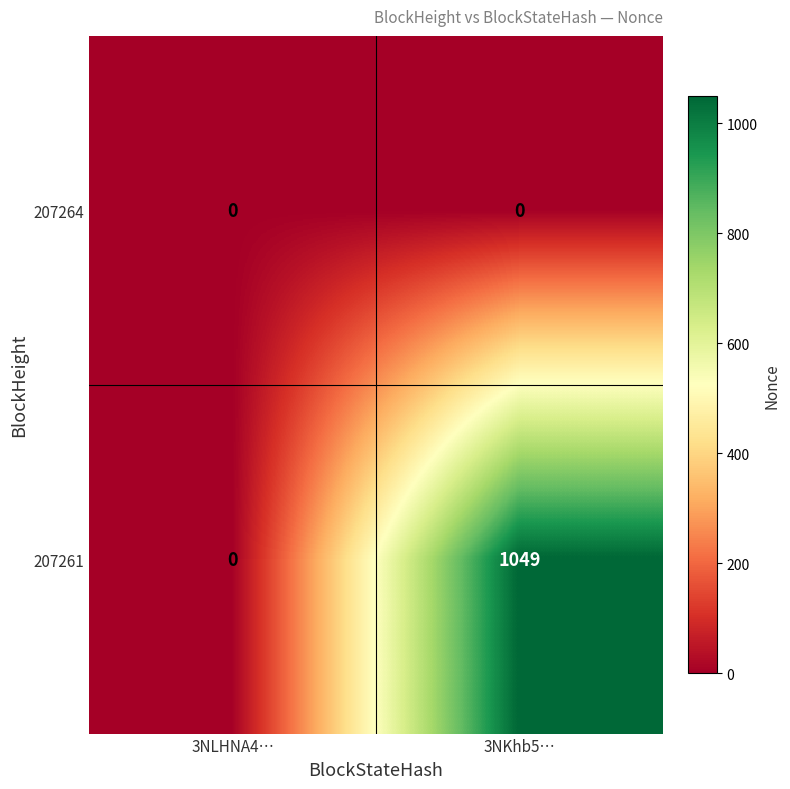

Reading left to right, extract all data points from this chart.

207264: 0	0
207261: 0	1049